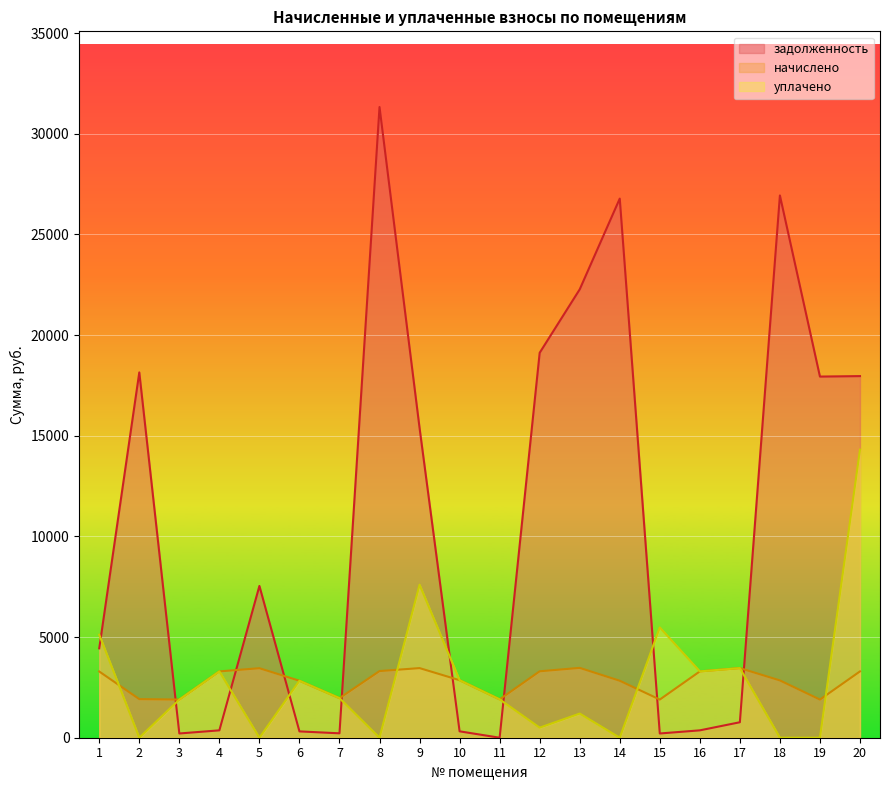

Does the chart display data point markers on the line(s)?

No